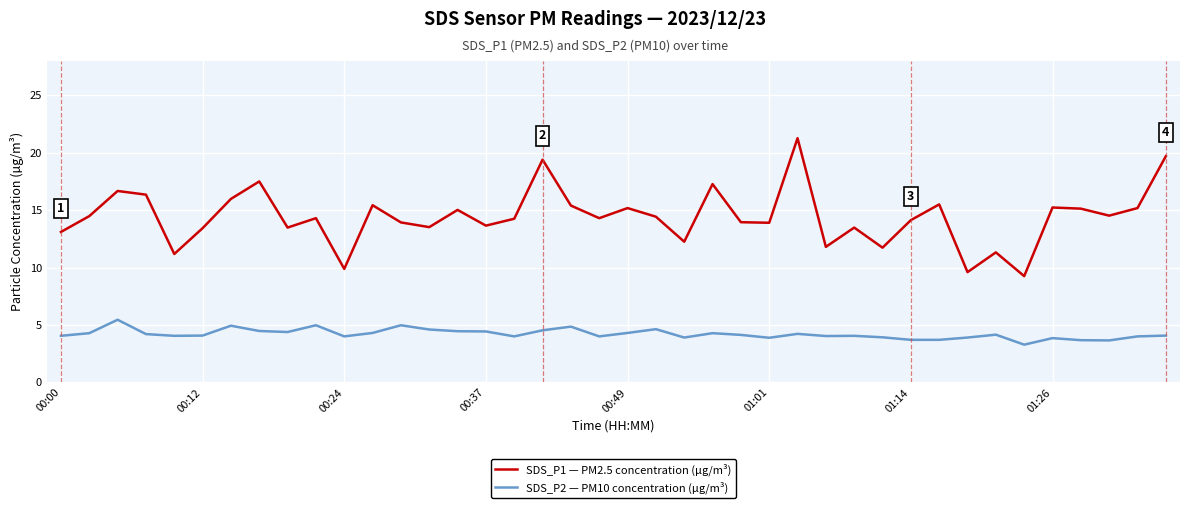

True or false: SDS_P2 — PM10 concentration (µg/m³) and SDS_P1 — PM2.5 concentration (µg/m³) cross at least once.

False